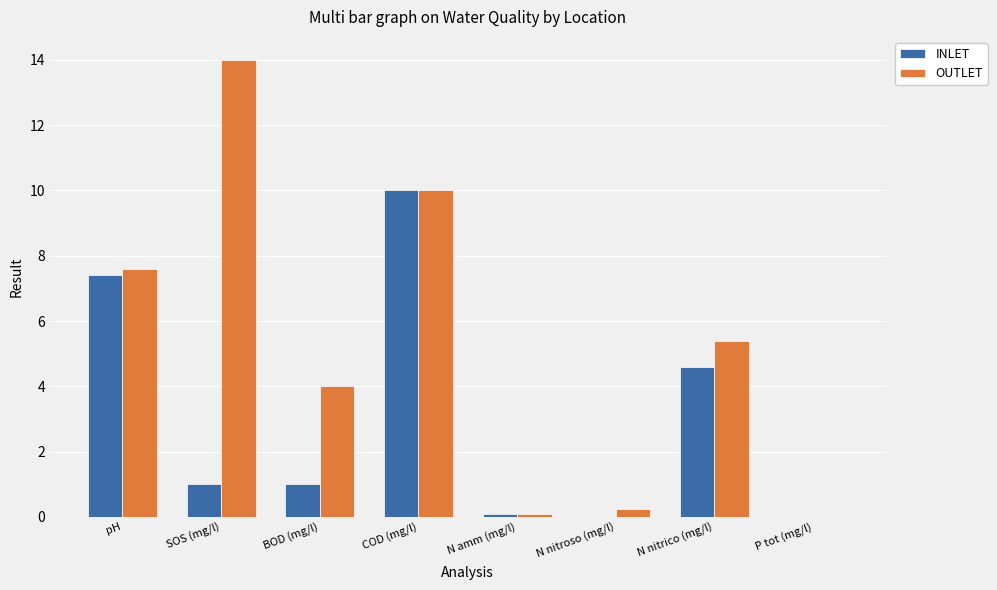

What are all the series names shown in the legend?

INLET, OUTLET